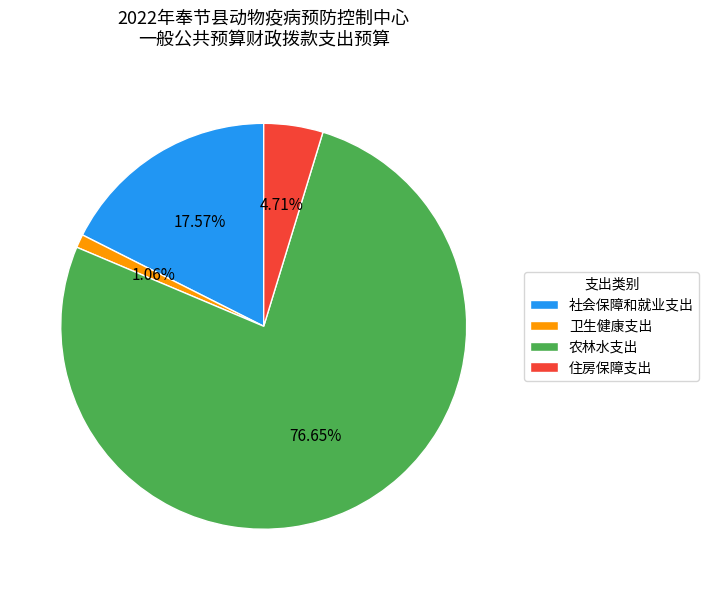

What is the largest slice in the pie chart?

农林水支出